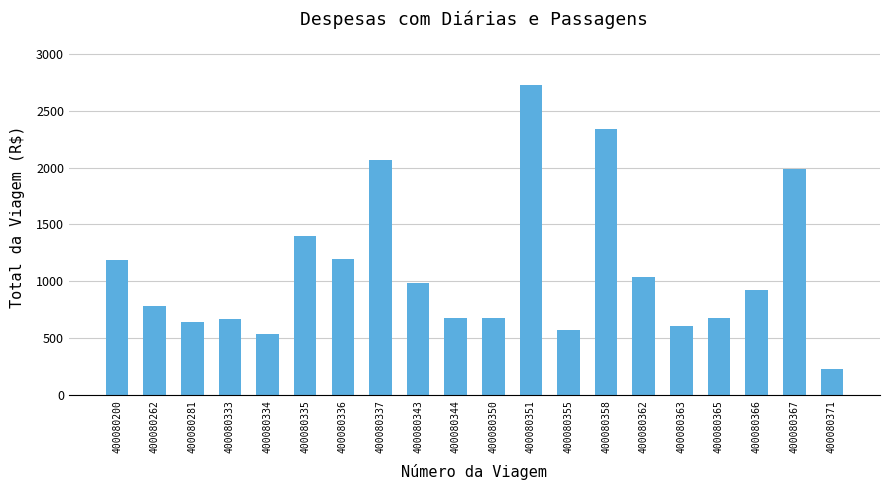

Approximately how many times larger is the value at 400080335 compared to 400080367?

0.7